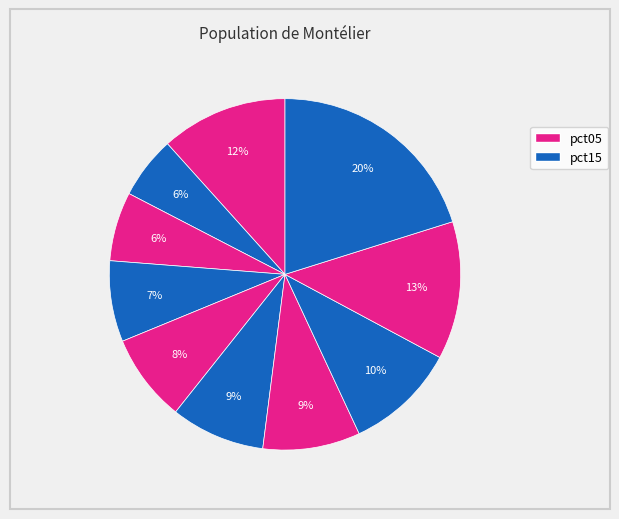

To the nearest percent, what is the average slice percentage?

10%